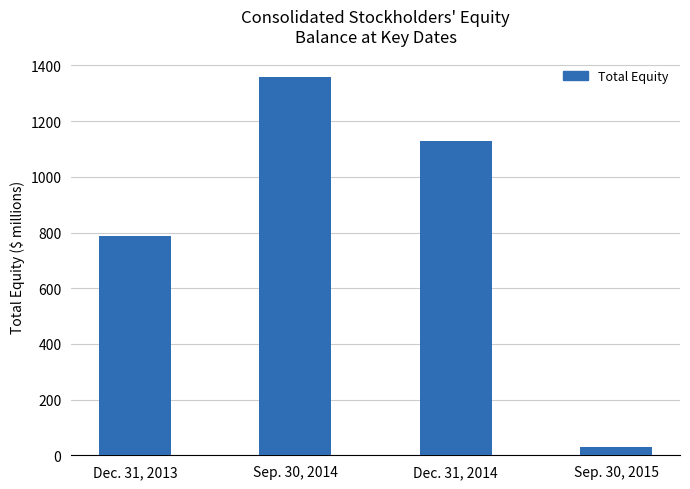

What position from the left is Sep. 30, 2014?

2